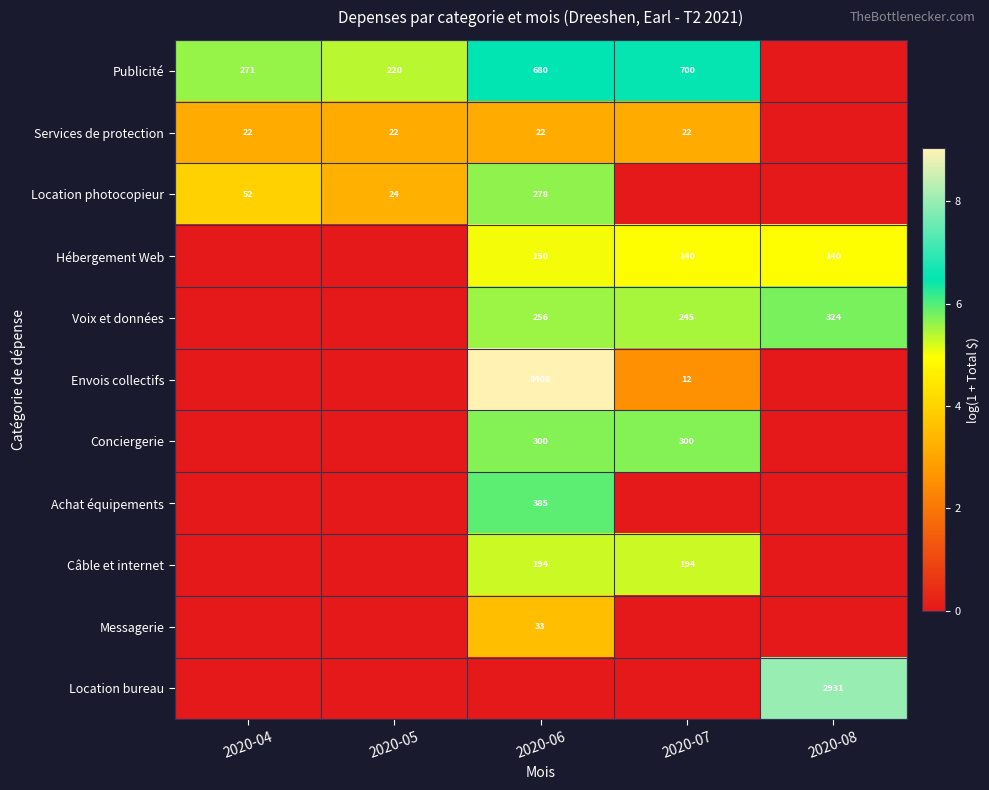

True or false: Services de protection has a value of 22 at 2020-07.

True